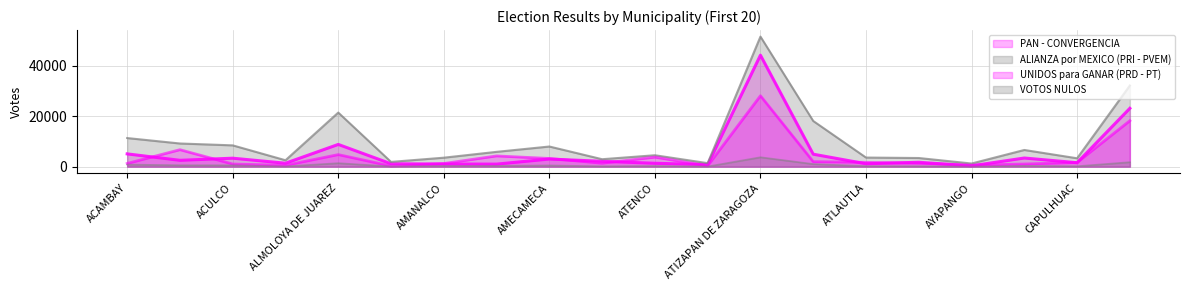

True or false: PAN - CONVERGENCIA has a value of 692 at APAXCO.

False